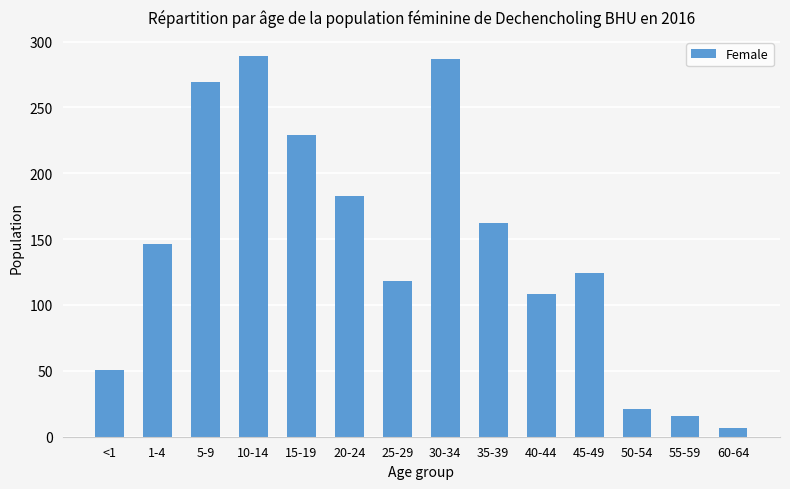

Reading left to right, list all the values displayed in this chart.

51	146	269	289	229	183	118	287	162	108	124	21	16	7